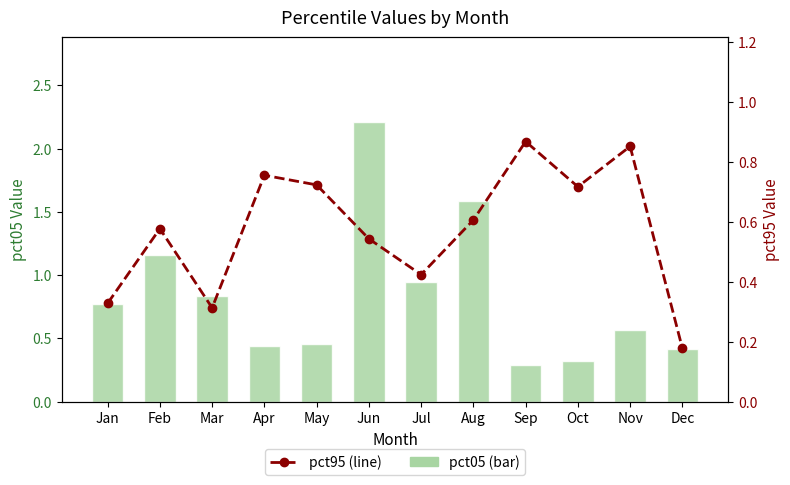

What is the difference between the highest and lowest values at Mar?

0.5